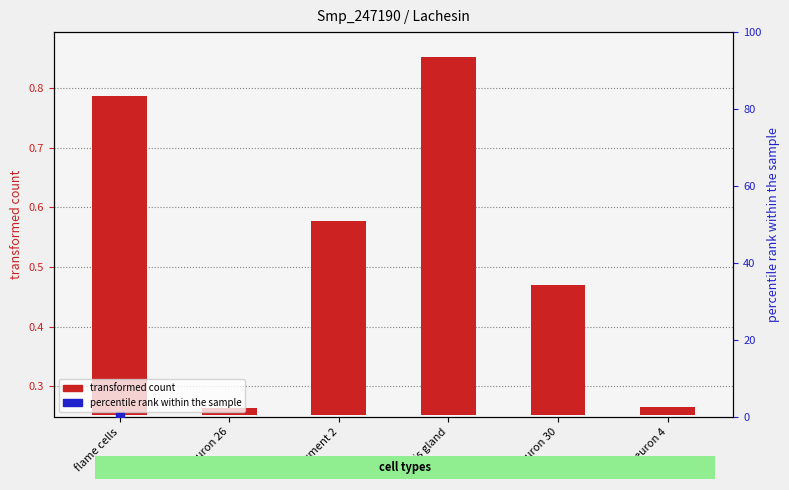

Which series reaches the maximum Y coordinate?

percentile rank within the sample